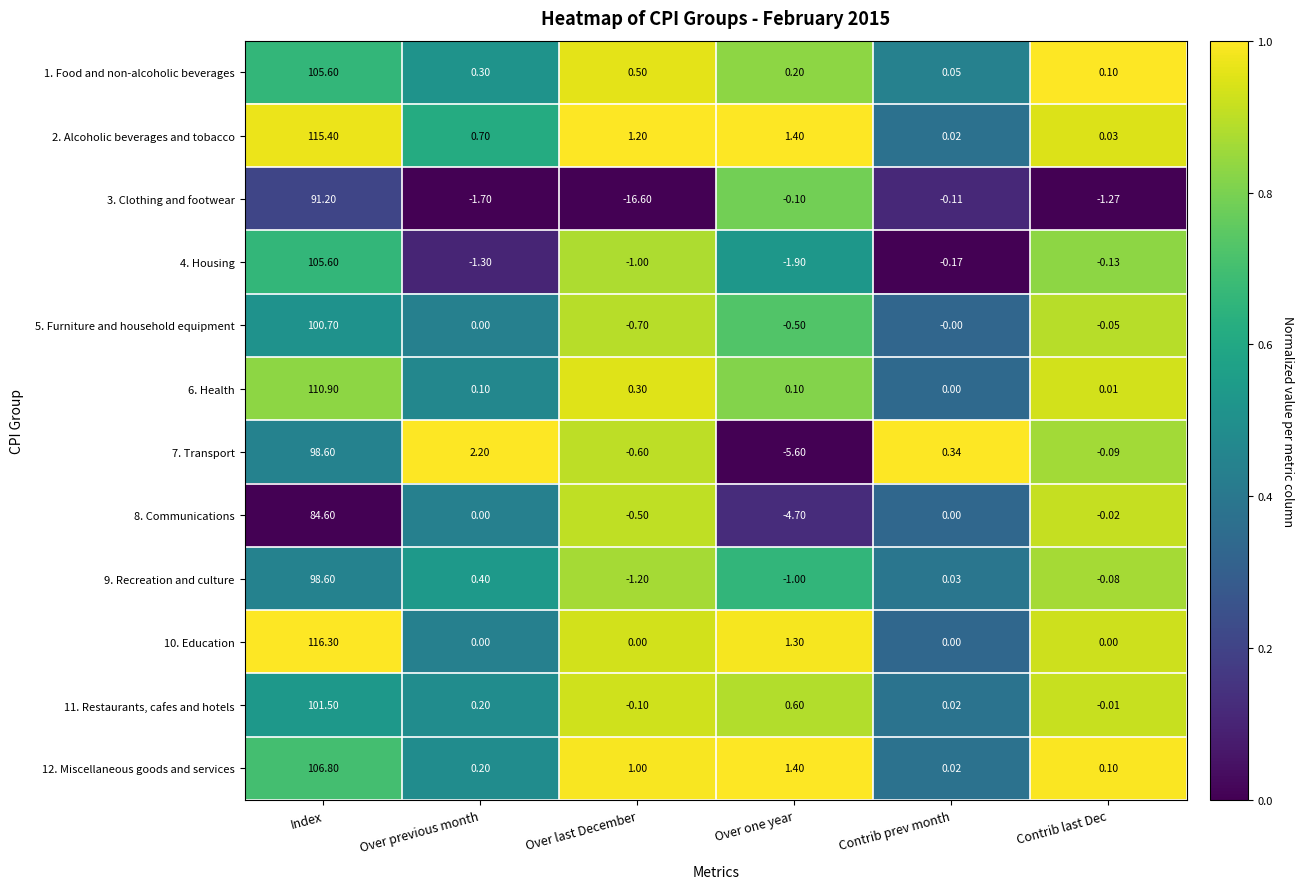

Where is 7. Transport nearest to the value 46?

Over previous month